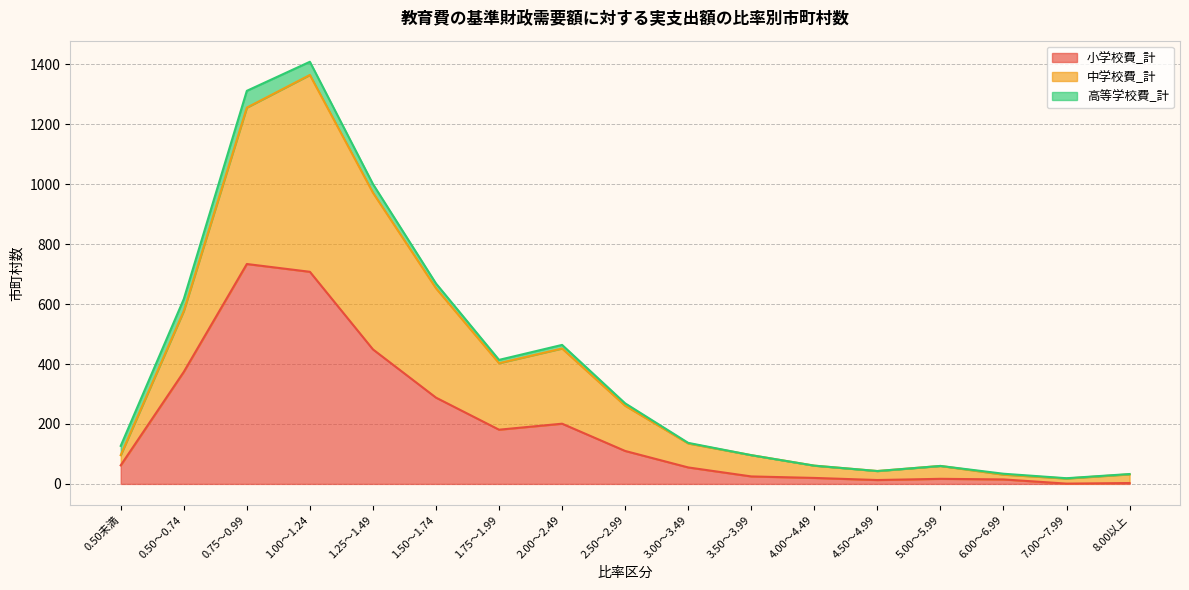

What is the approximate value of 小学校費_計 at 1.75～1.99, to the nearest 50?

200